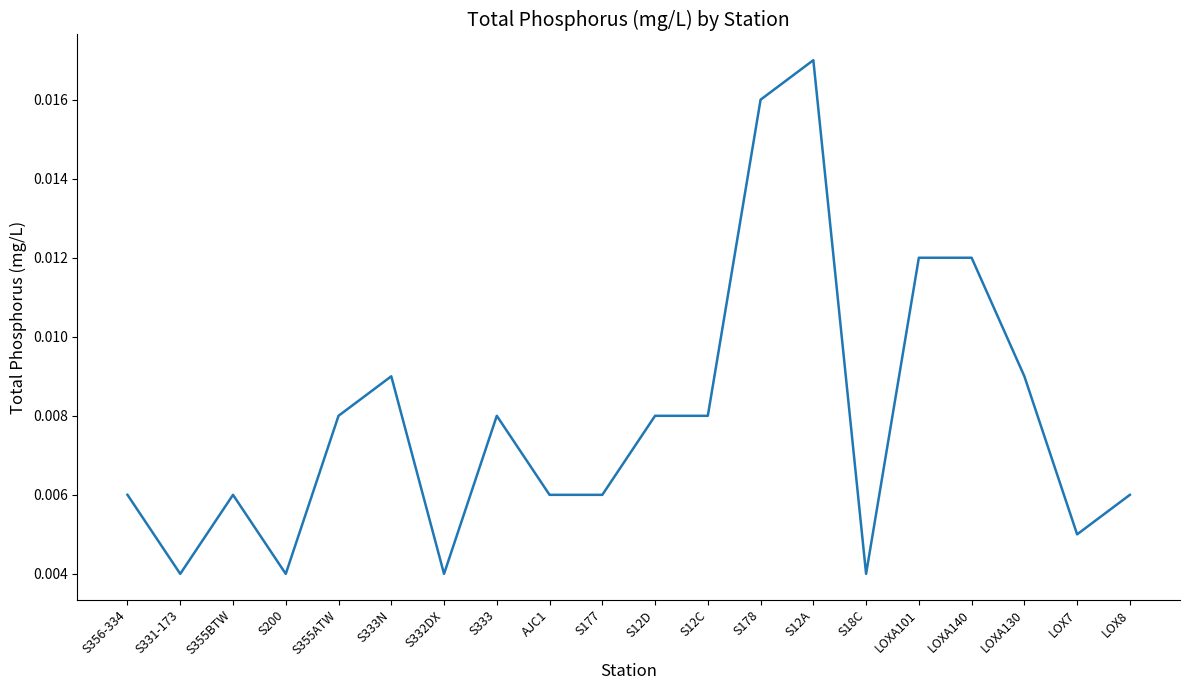

At which category does the chart reach its peak across all series?

S12A